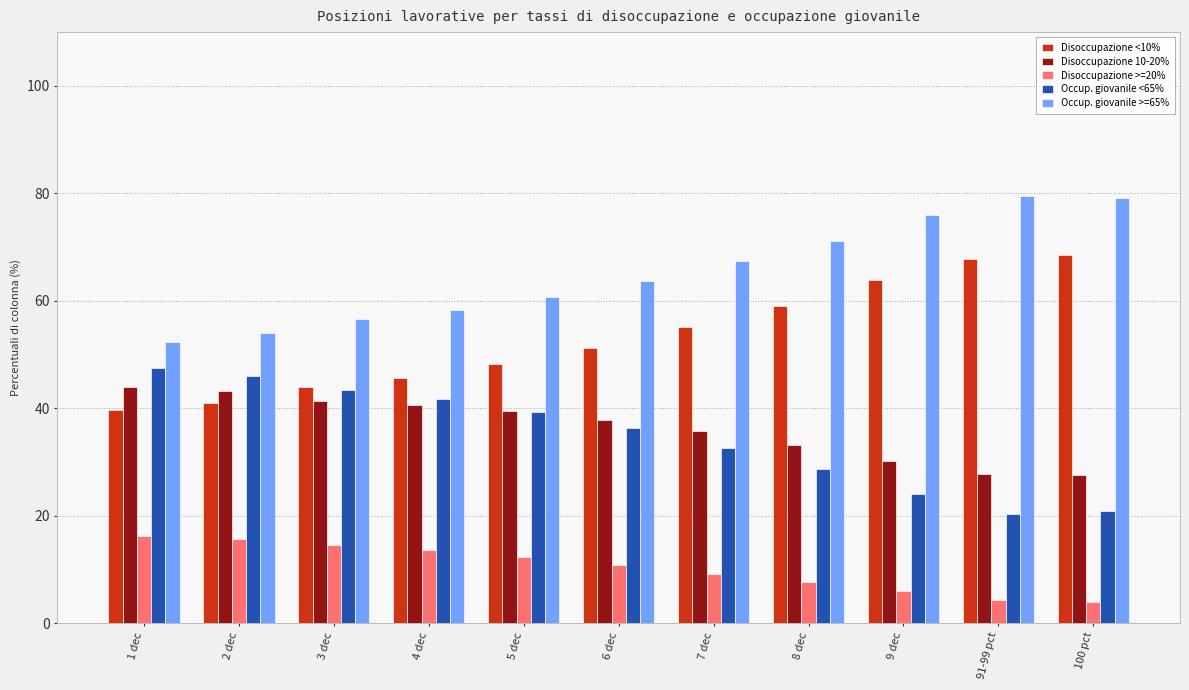

What is the maximum value shown in the chart?

79.6